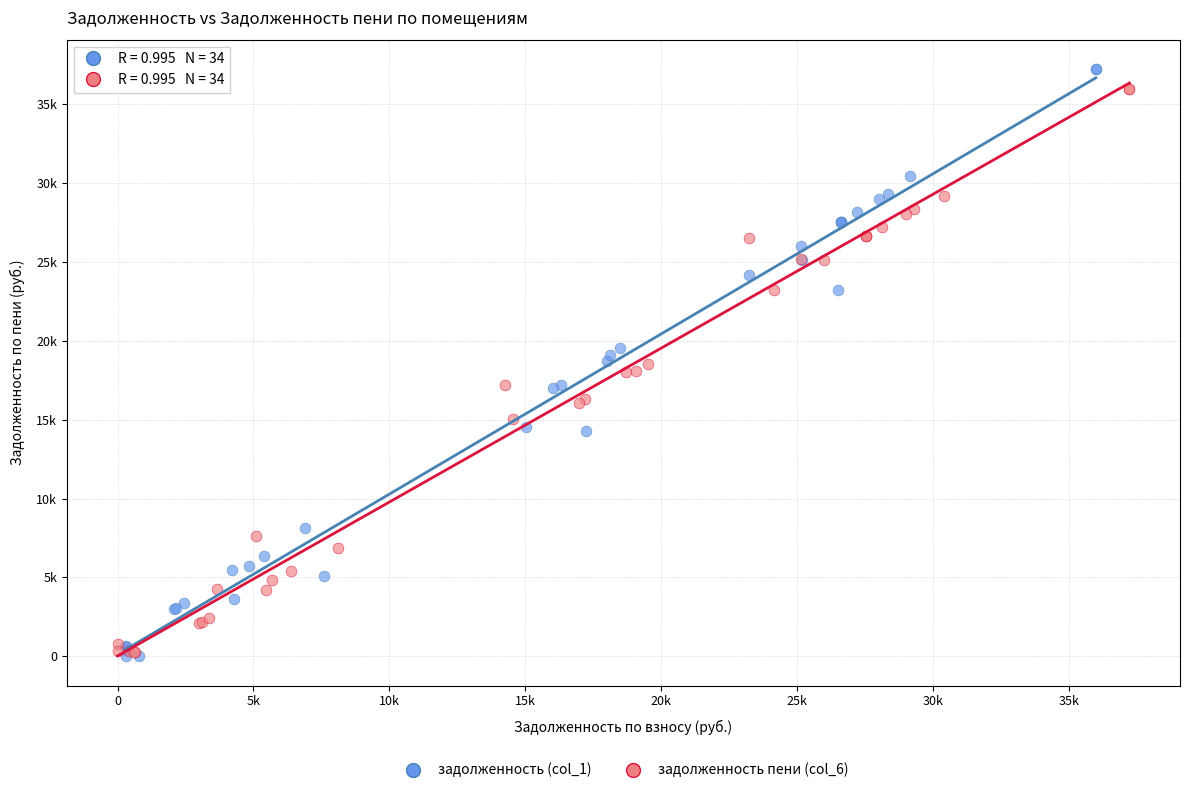

What are all the series names shown in the legend?

задолженность (col_1), задолженность пени (col_6)